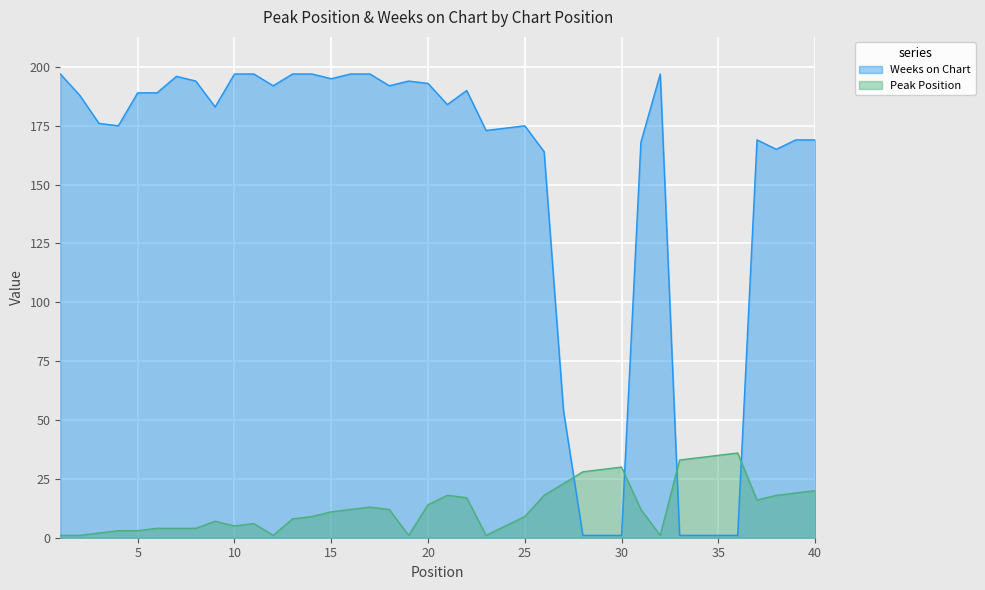

At which label does Peak Position first exceed 12?

17